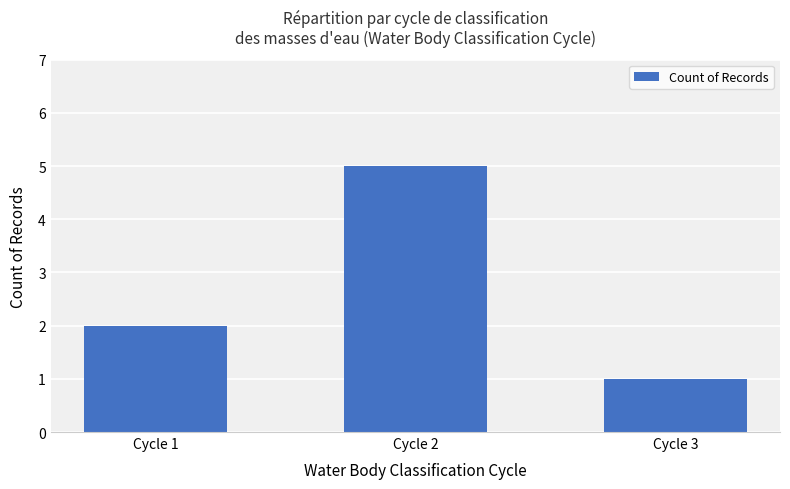

Reading left to right, transcribe all the data shown in this chart.

Cycle 1=2	Cycle 2=5	Cycle 3=1